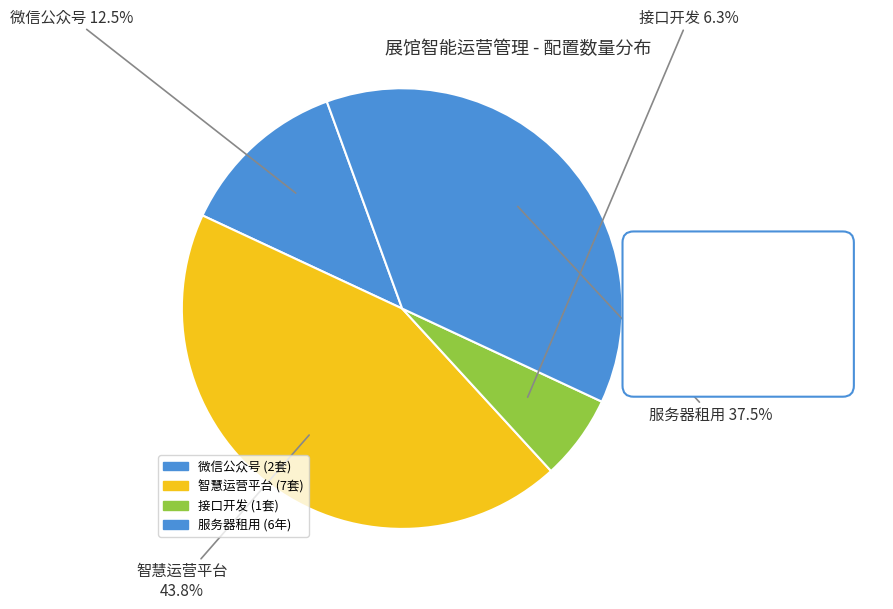

How many slices are in this pie chart?

4